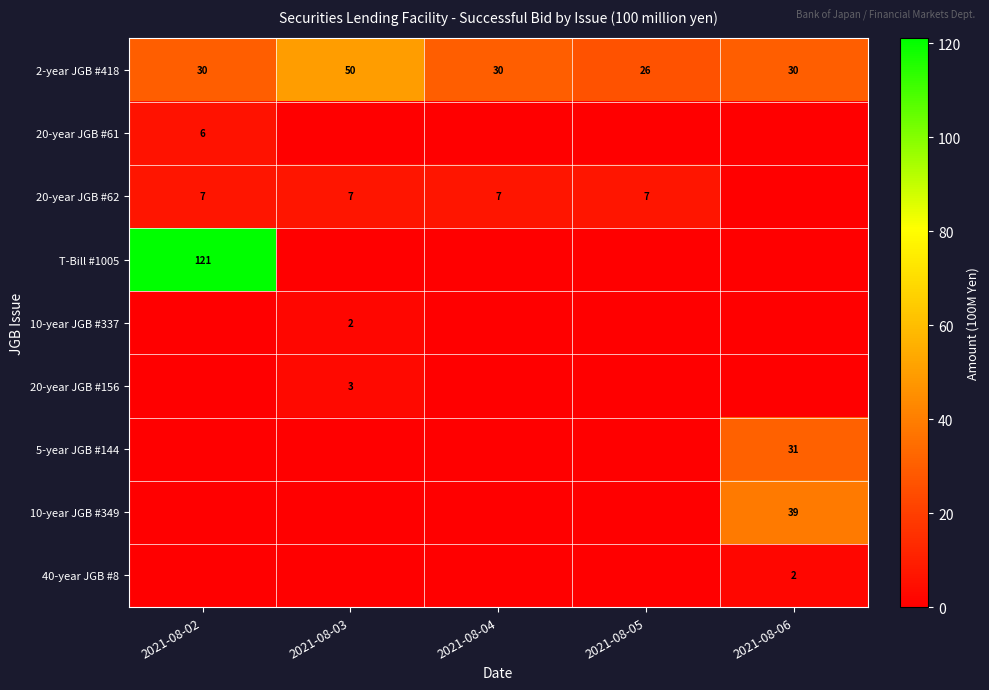

What is the difference between the maximum and minimum values in the 2-year JGB #418 series?

24